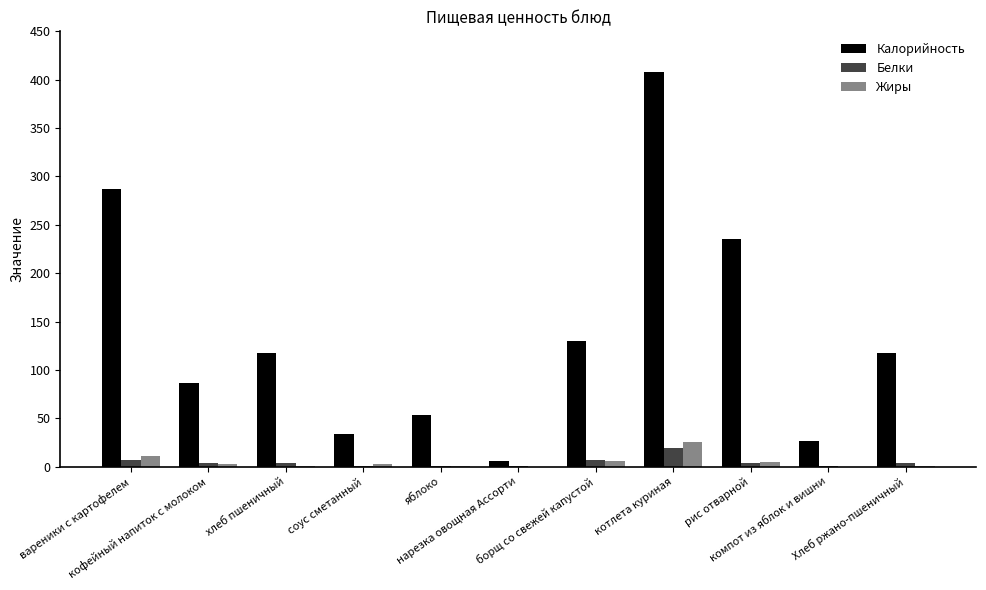

What is the highest value of the Жиры series?

25.7